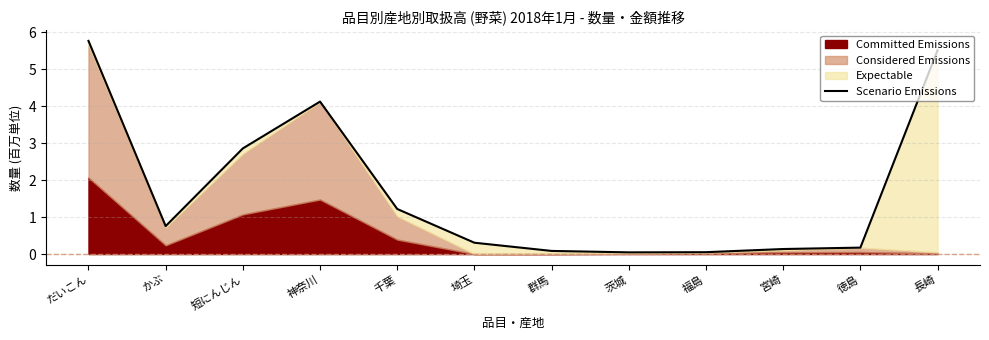

How many lines are shown in the chart?

1